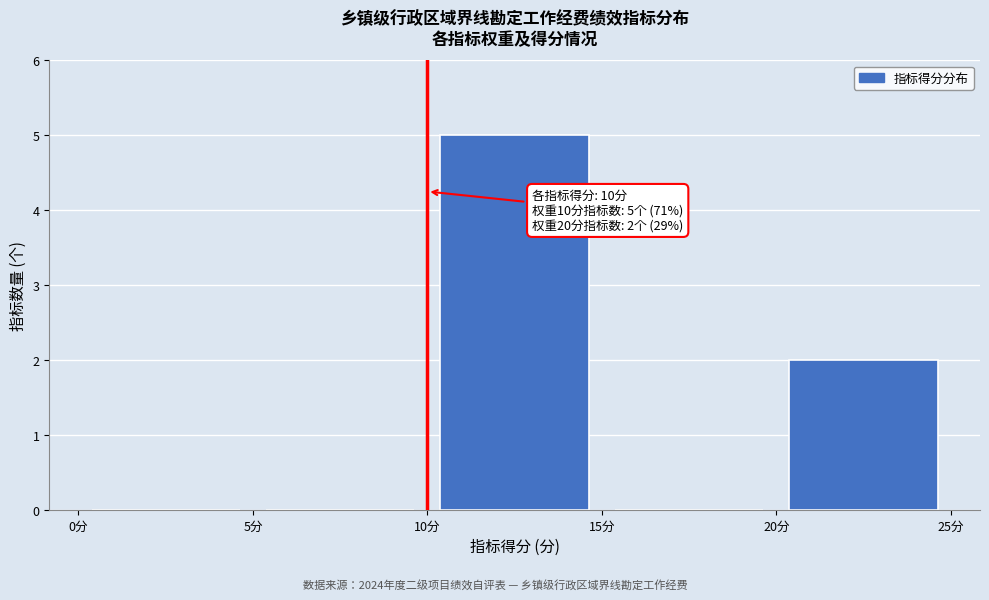

Which range on the x-axis has the tallest bar?

10 to 15